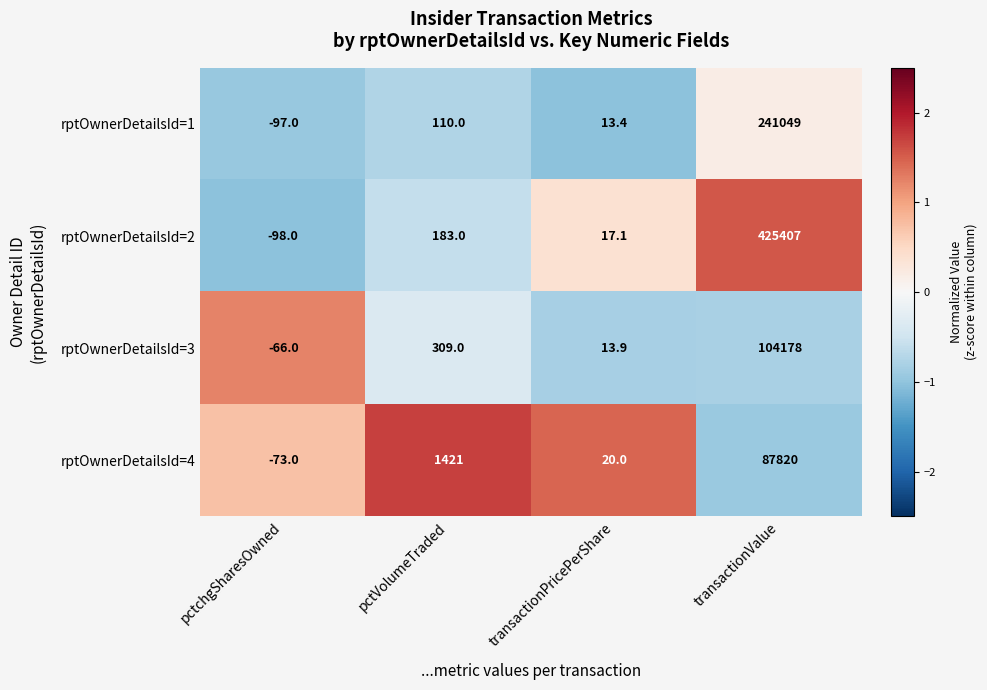

Is it true that rptOwnerDetailsId=3 equals -97.0 at pctchgSharesOwned?

False